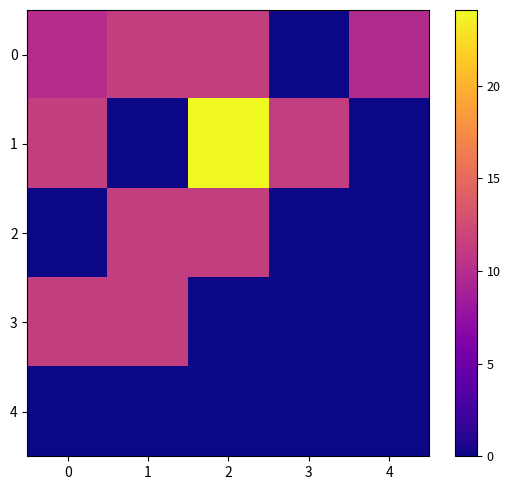

Reading left to right, transcribe all the data shown in this chart.

0: 0=9.9	1=11.3	2=11.3	3=0.0	4=9.7
1: 0=11.3	1=0.0	2=24.1	3=11.2	4=0.0
2: 0=0.0	1=11.3	2=11.3	3=0.0	4=0.0
3: 0=11.4	1=11.3	2=0.0	3=0.0	4=0.0
4: 0=0.0	1=0.0	2=0.0	3=0.0	4=0.0